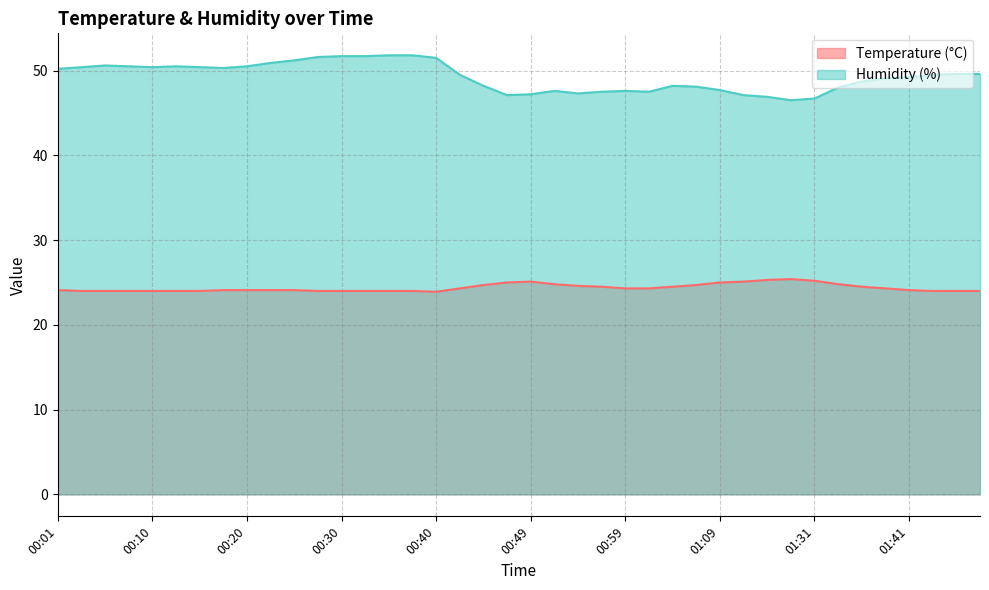

How many data points does each series have?

40